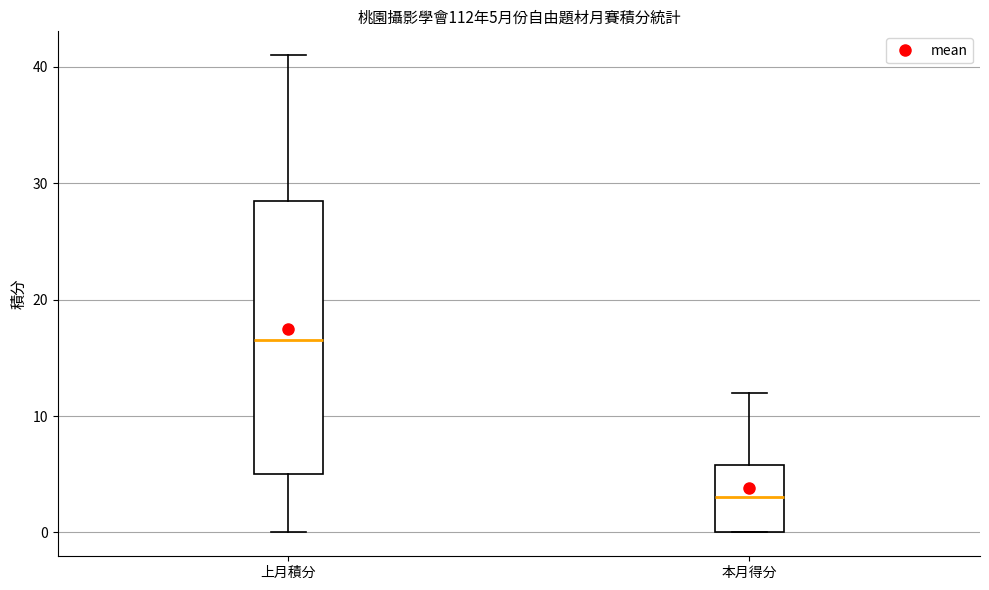

Comparing the boxes themselves (not the whiskers), which one is the tallest?

上月積分